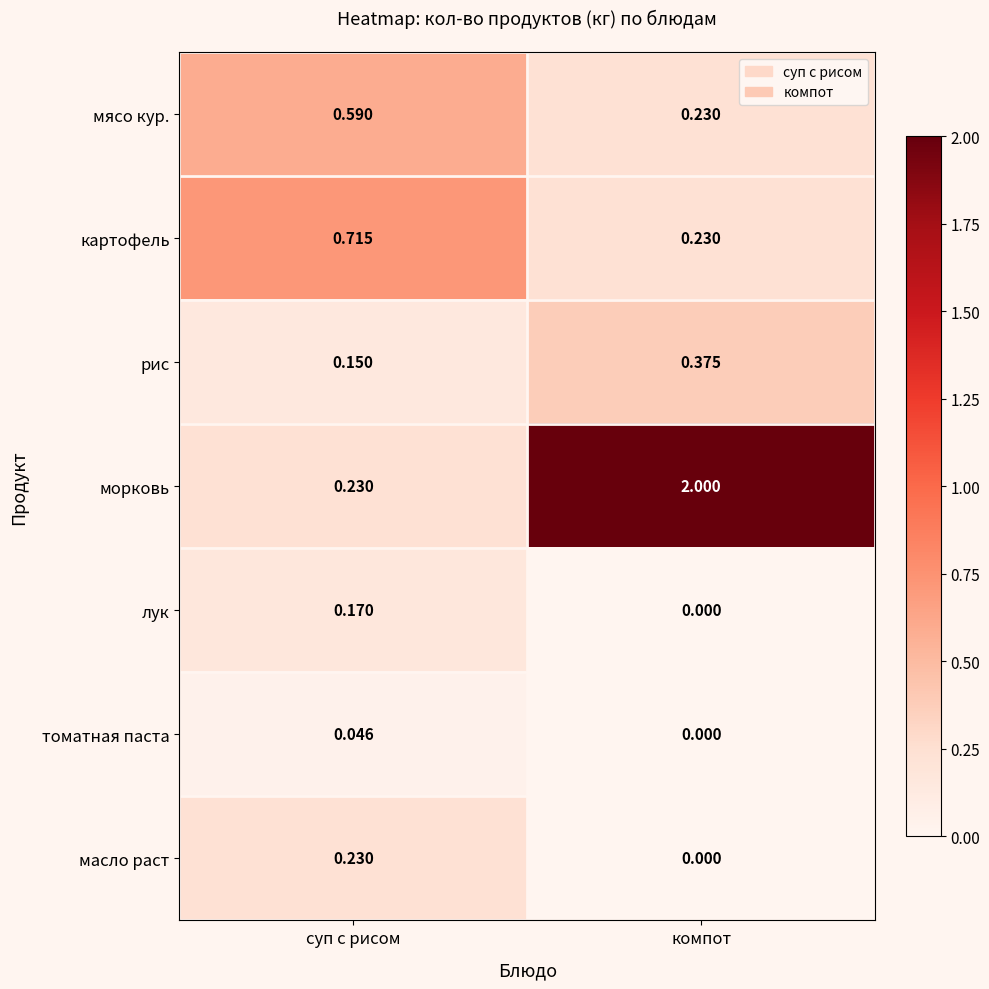

Is the value of морковь at суп с рисом greater than the value of томатная паста at компот?

Yes